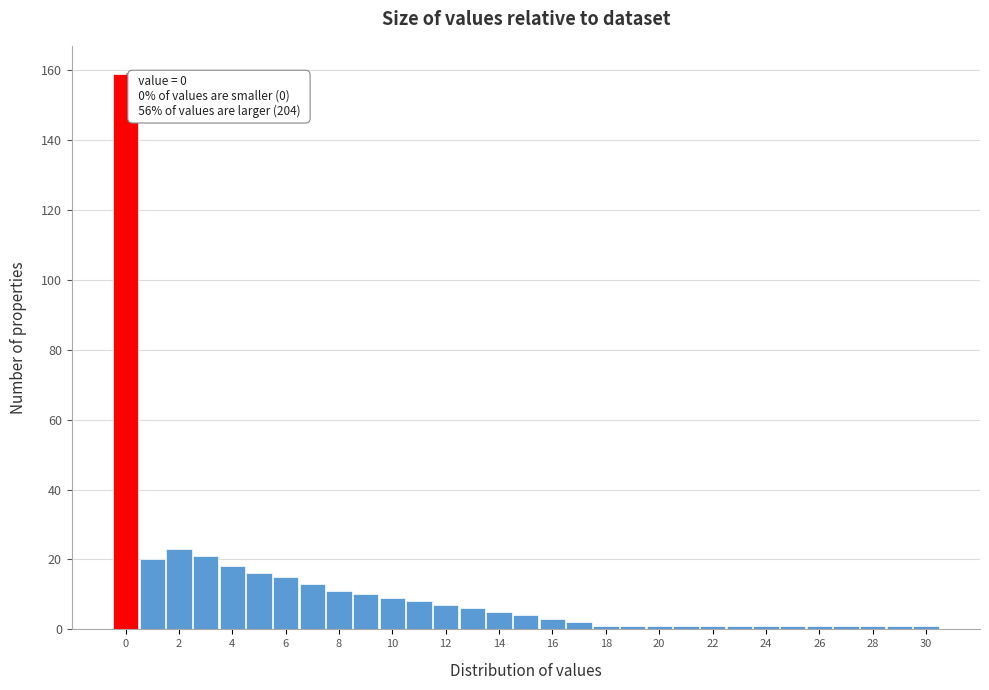

Over which range of the x-axis is the bar tallest?

-0.5 to 0.5